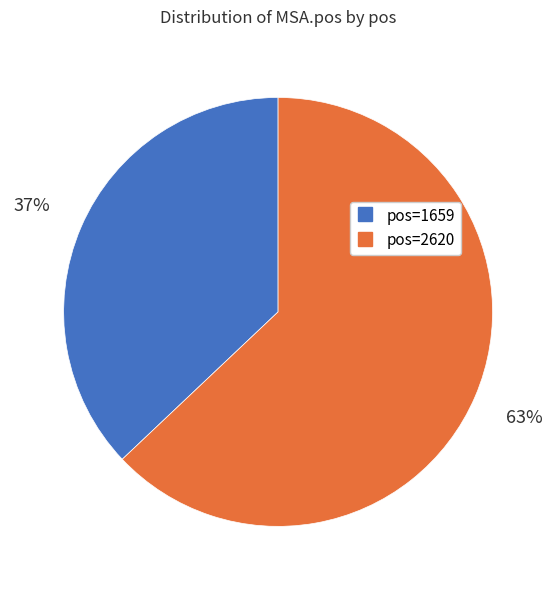

To the nearest percent, what is the average slice percentage?

50%